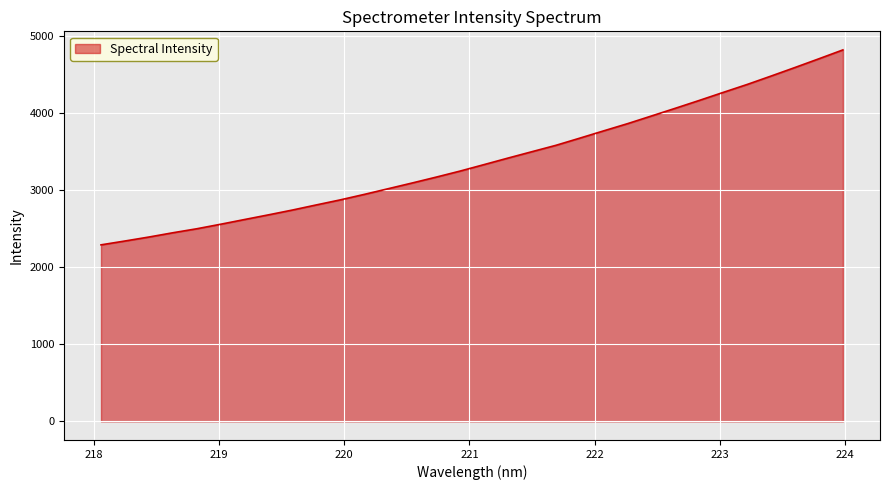

What is the maximum value shown in the chart?

4822.1